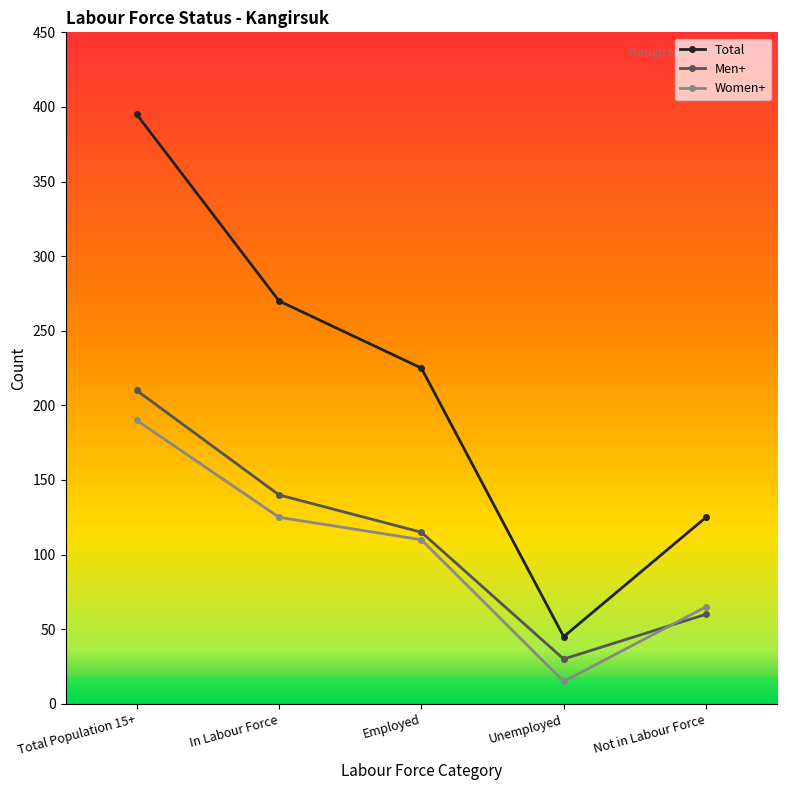

True or false: Women+ and Total cross at least once.

False